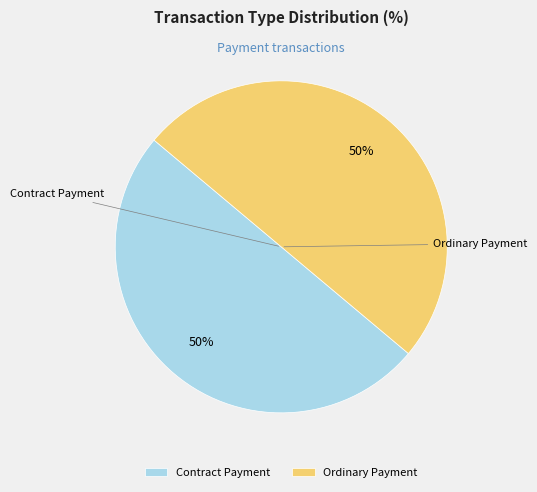

To the nearest percent, what is the combined percentage of Contract Payment and Ordinary Payment?

100%